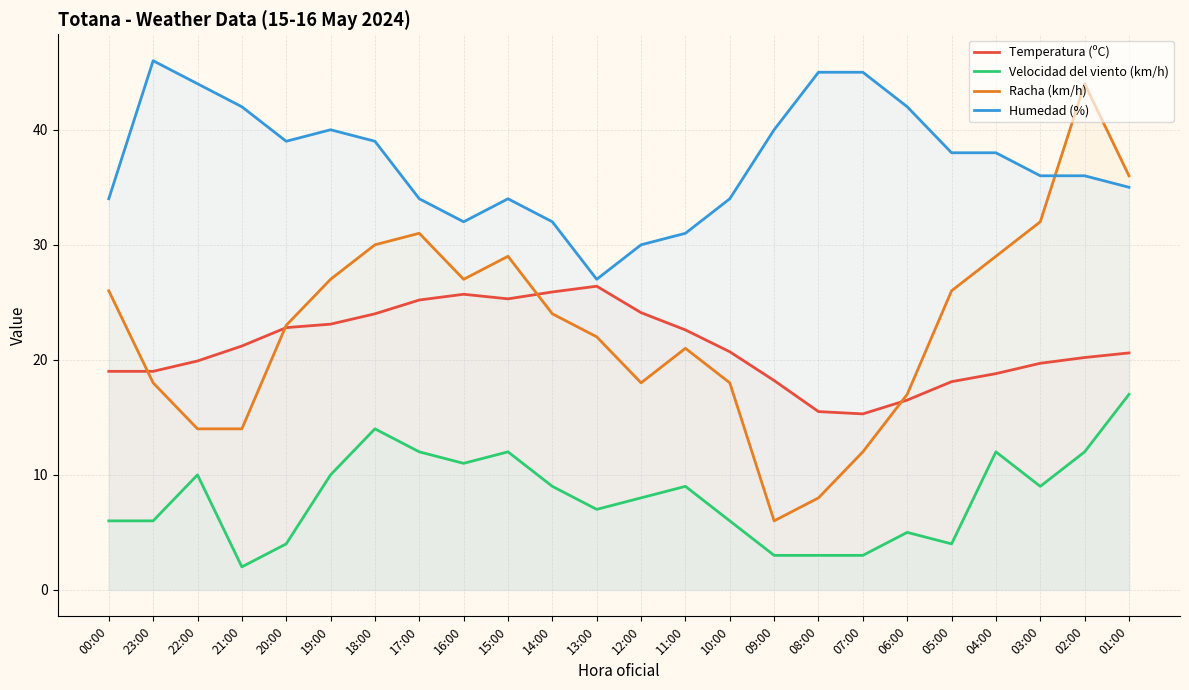

Rank the series at 04:00 from lowest to highest value.

Velocidad del viento (km/h), Temperatura (ºC), Racha (km/h), Humedad (%)